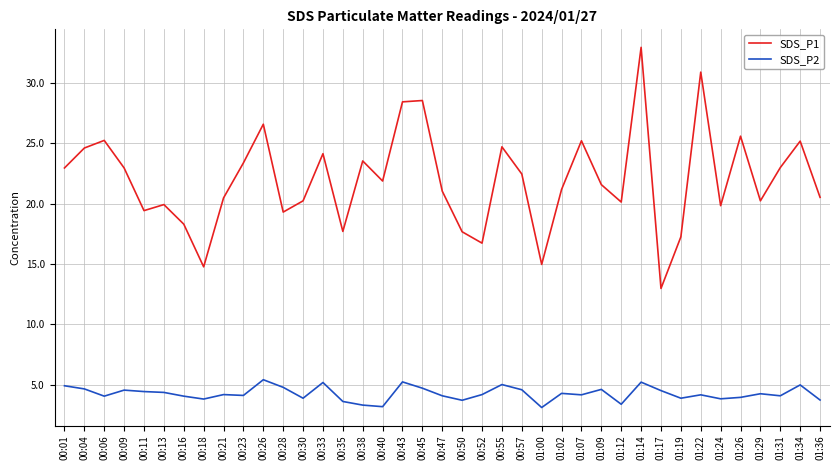

At which category does the chart reach its peak across all series?

01:14